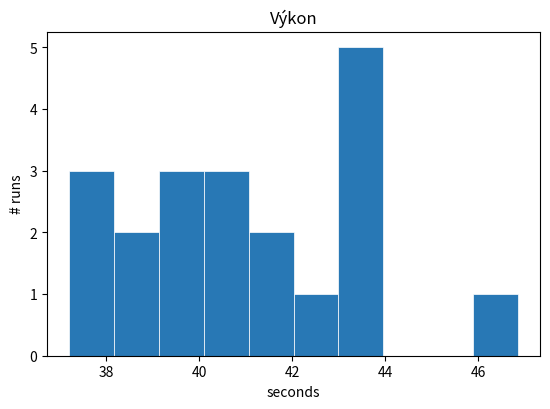

Reading left to right, list every bar in this chart as the range it spans on the x-axis followed by its height. Neither the bar edges nor the heights are printed on the chart, so give them approximately, as read against the axes.

37.2 to 38.2: 3
38.2 to 39.2: 2
39.2 to 40.2: 3
40.2 to 41.0: 3
41.0 to 42.0: 2
42.0 to 43.0: 1
43.0 to 44.0: 5
44.0 to 45.0: 0
45.0 to 45.8: 0
45.8 to 46.8: 1